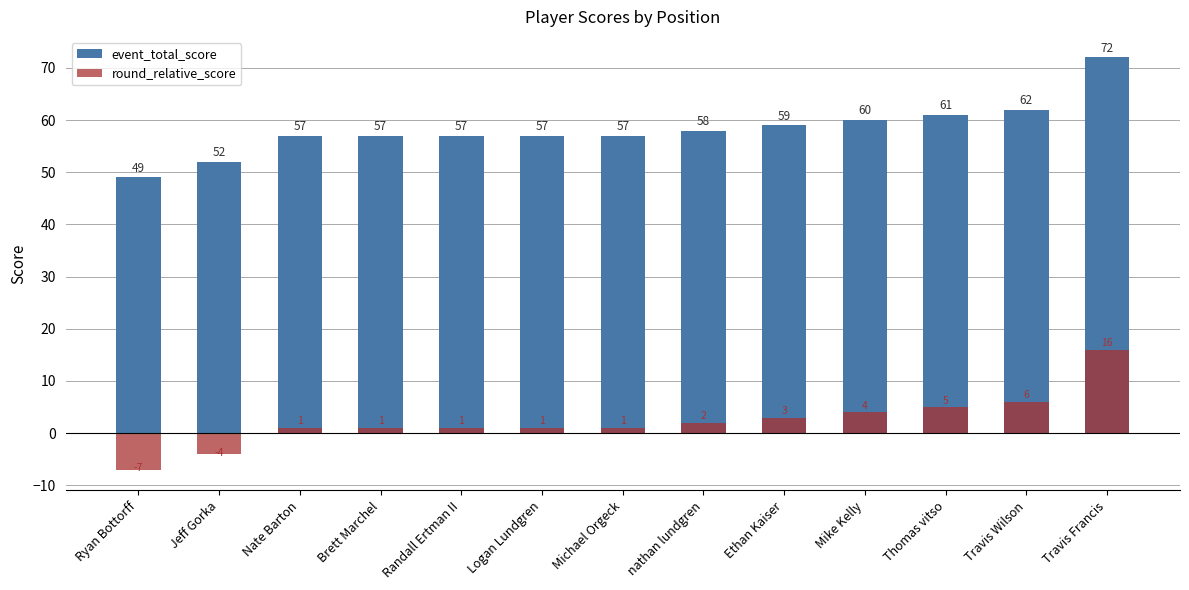

At which category is the sum across all series the highest?

Travis Francis